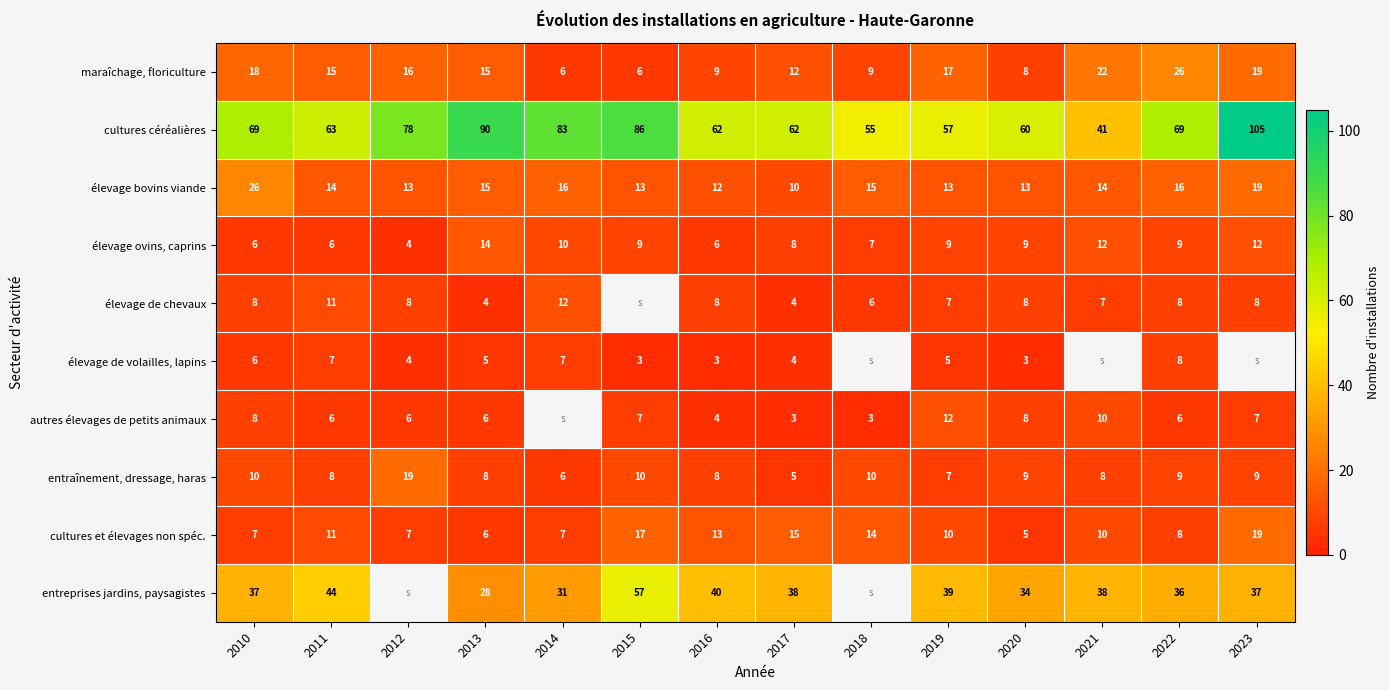

At how many categories does at least one series exceed 103?

1